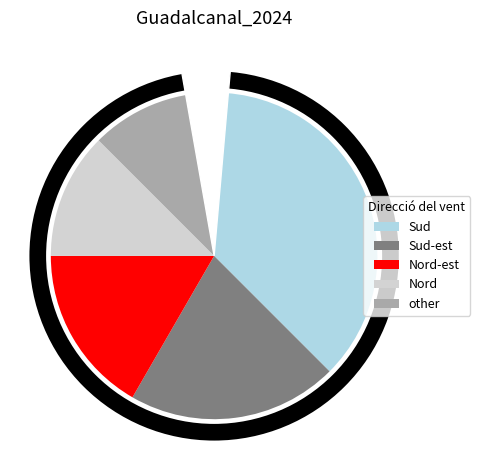

Does Nord-est account for over 50% of the chart?

No